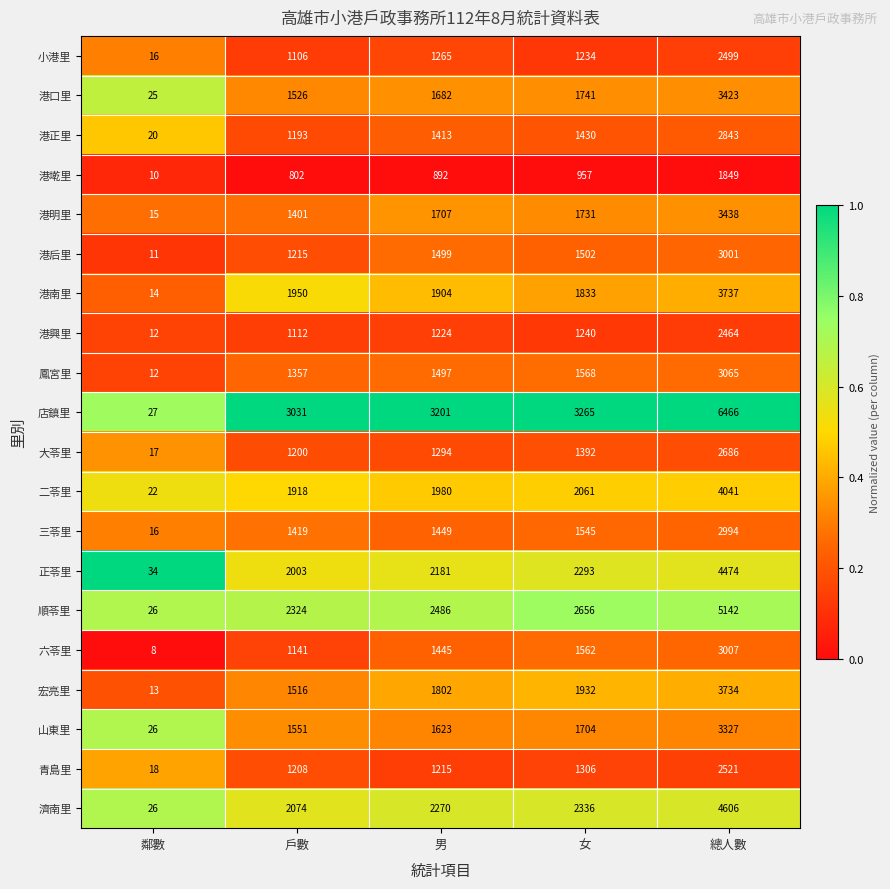

How many data points does each series have?

5